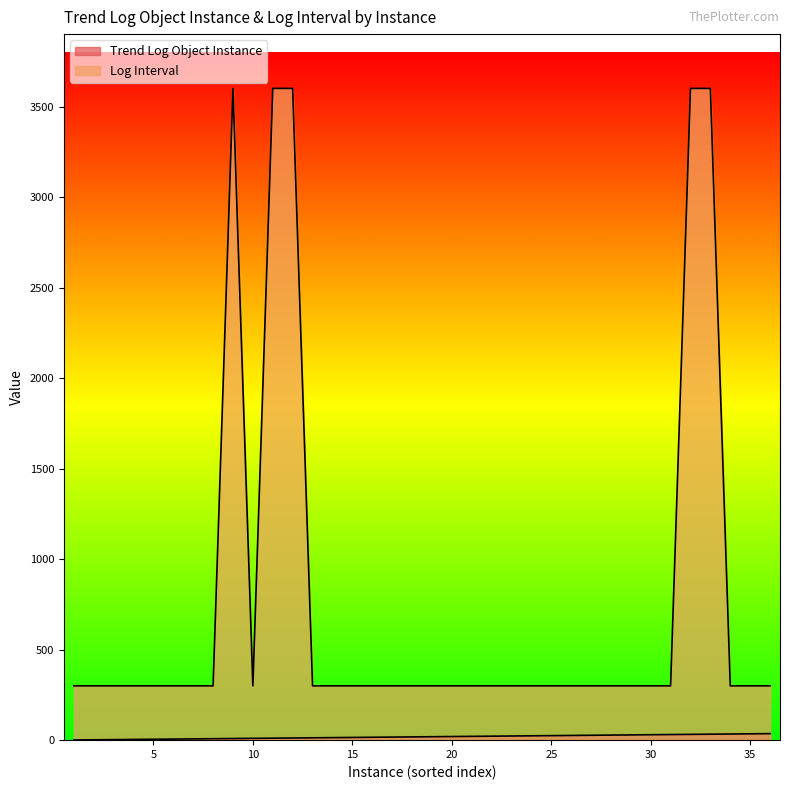

Rank the series by their maximum value, from highest to lowest.

Log Interval, Trend Log Object Instance